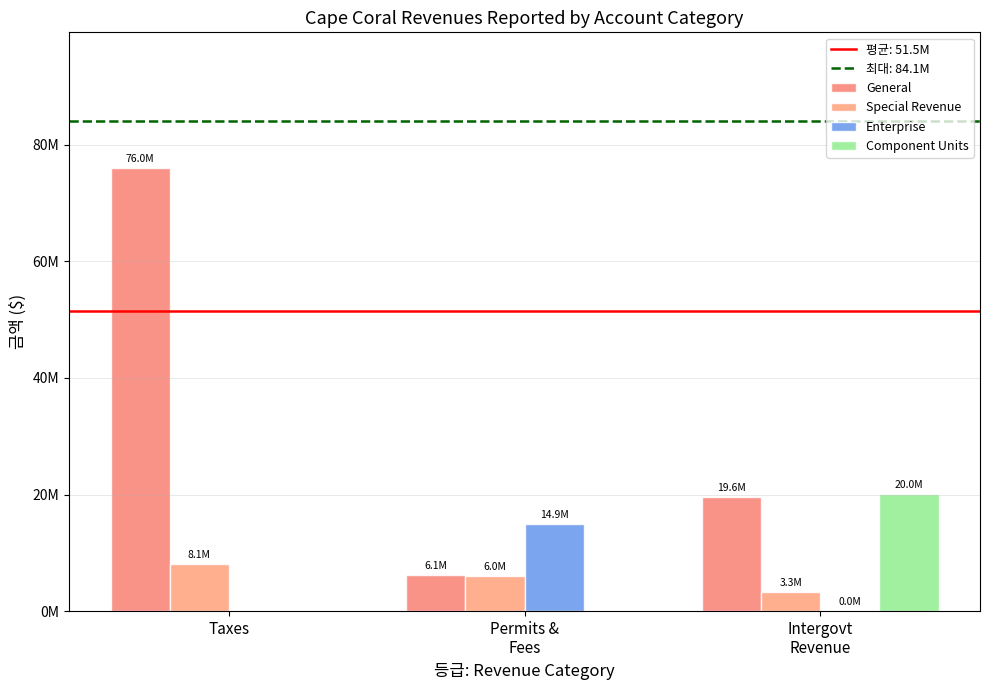

The value of General at Taxes is 76027265. True or false?

True